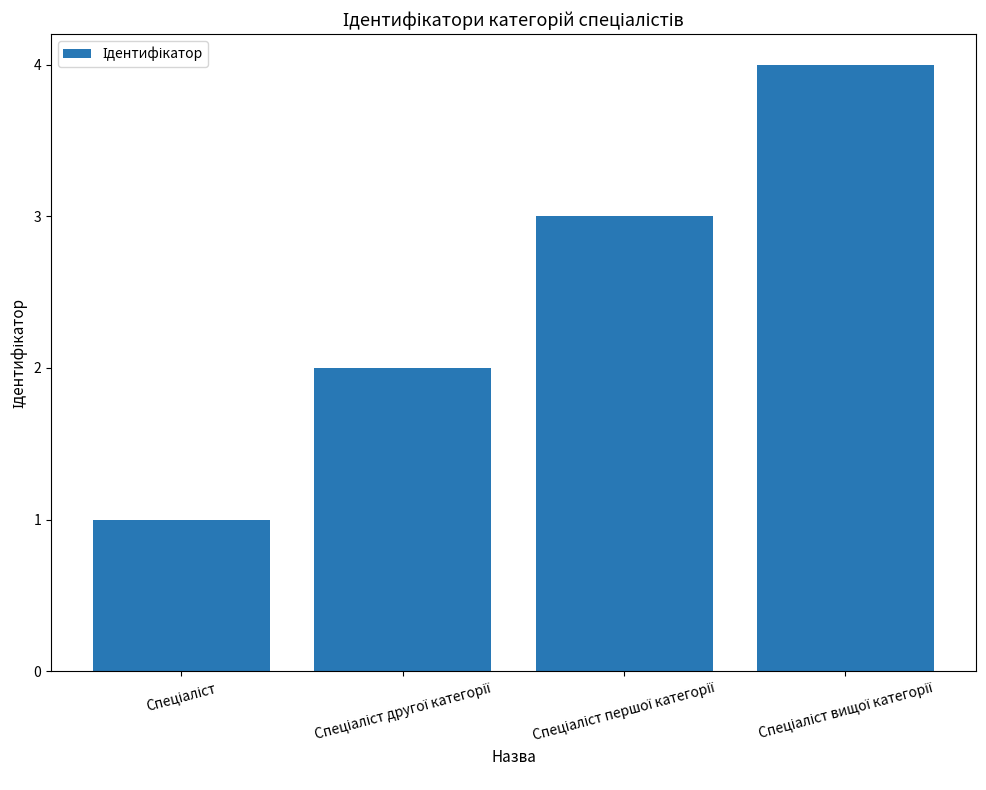

What is the sum of all values?

10